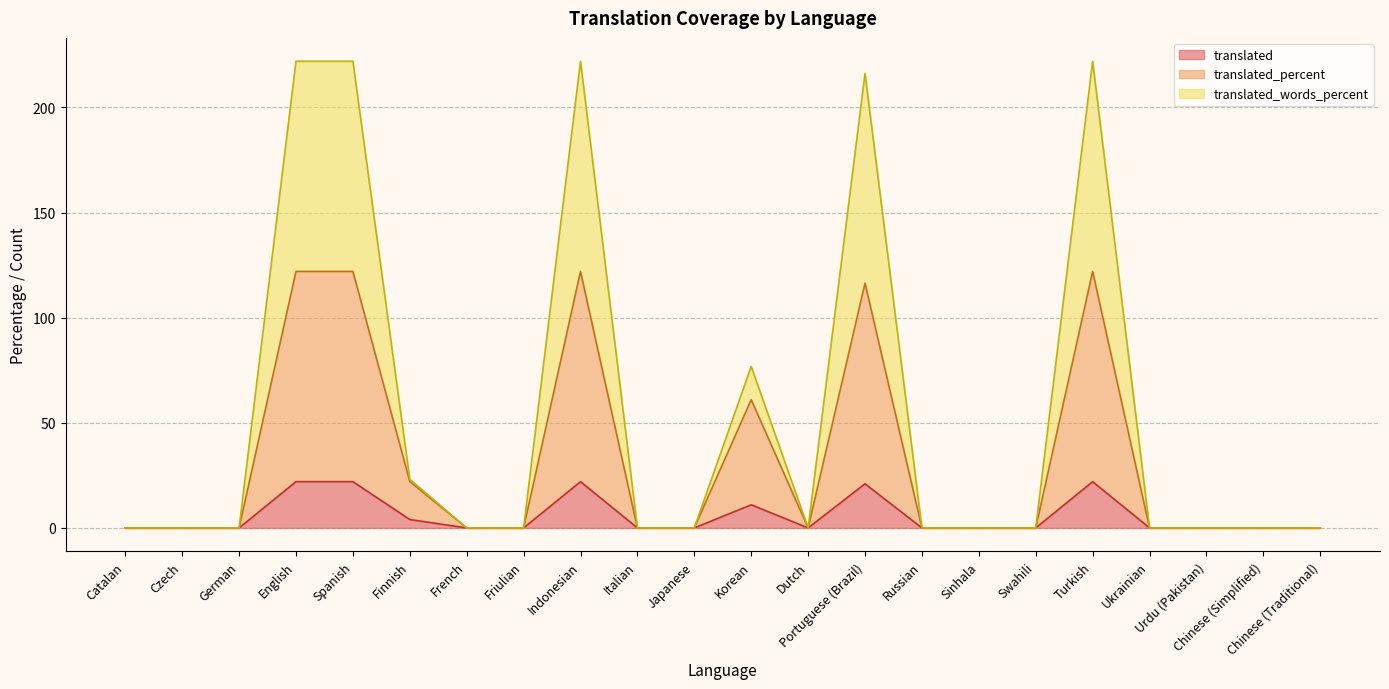

Does the chart display data point markers on the line(s)?

No